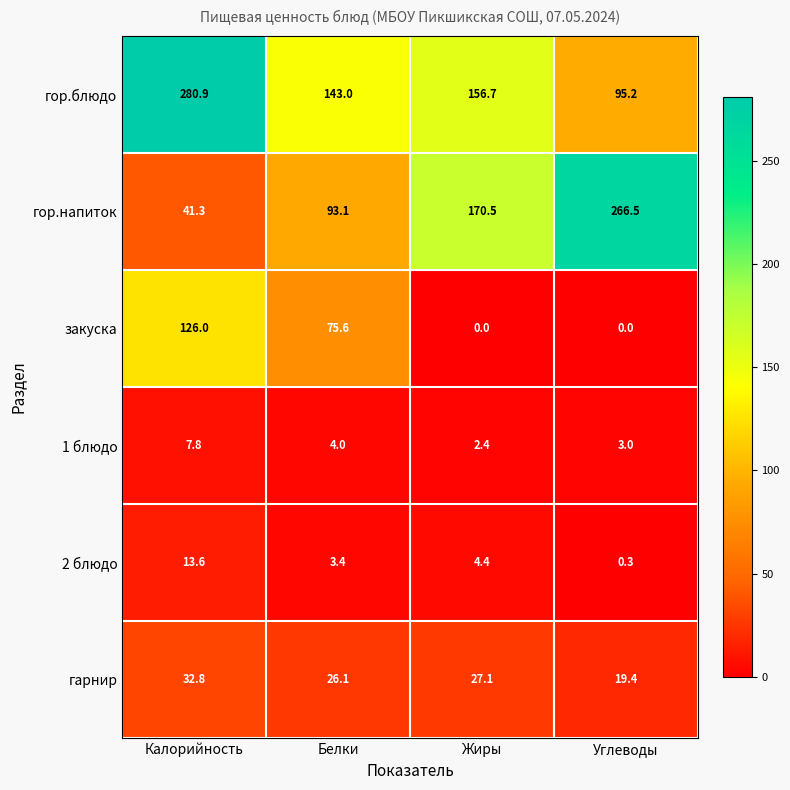

How many categories are shown in the chart?

4